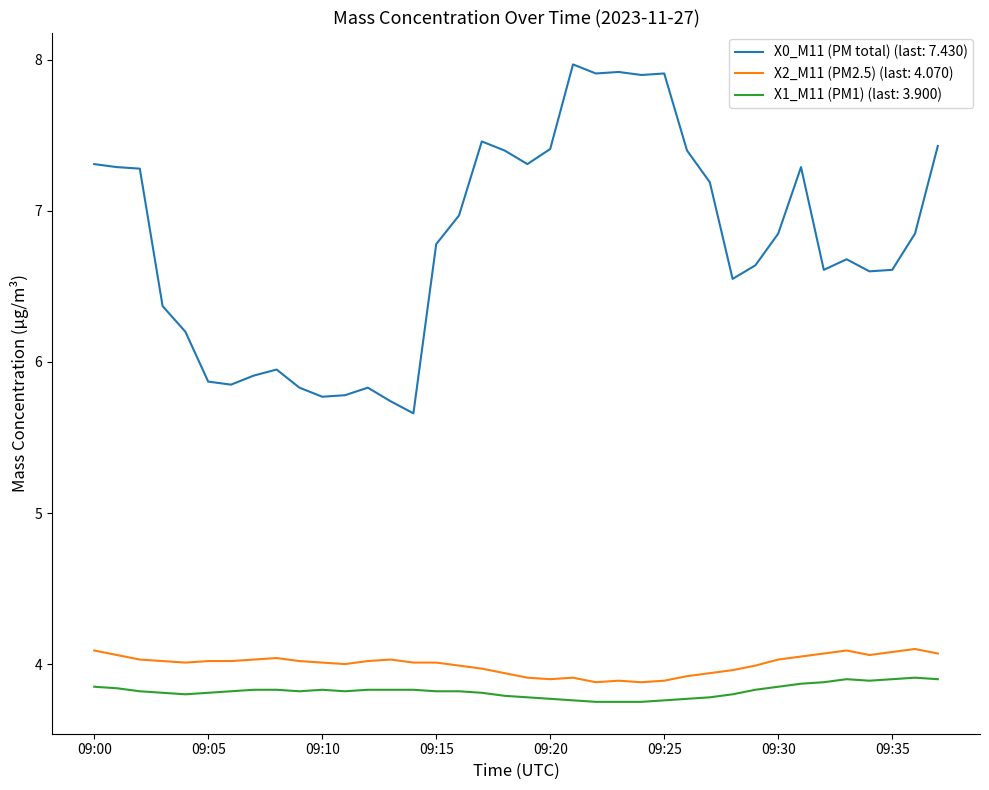

Which series has the largest range (max minus min)?

X0_M11 (PM total) (last: 7.430)